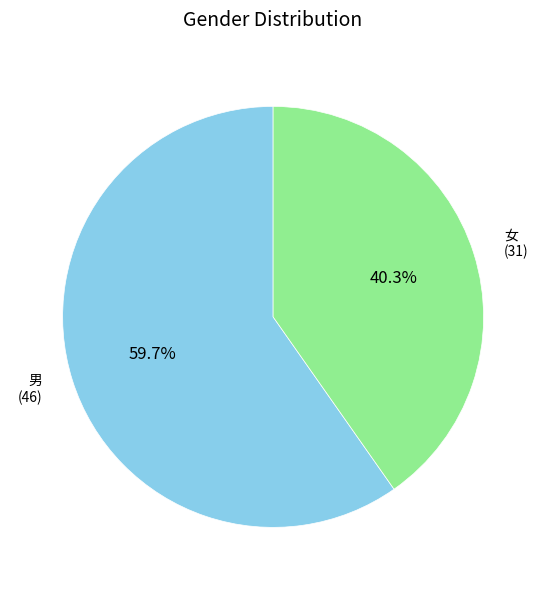

Is there a majority slice in this chart?

Yes